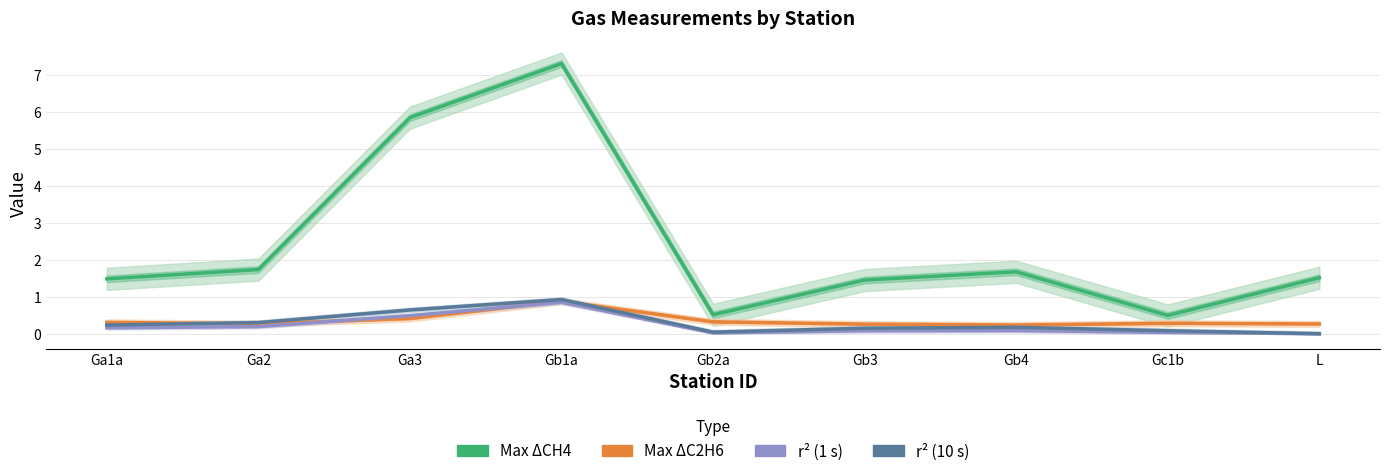

Is this an area chart (filled region under the line)?

No